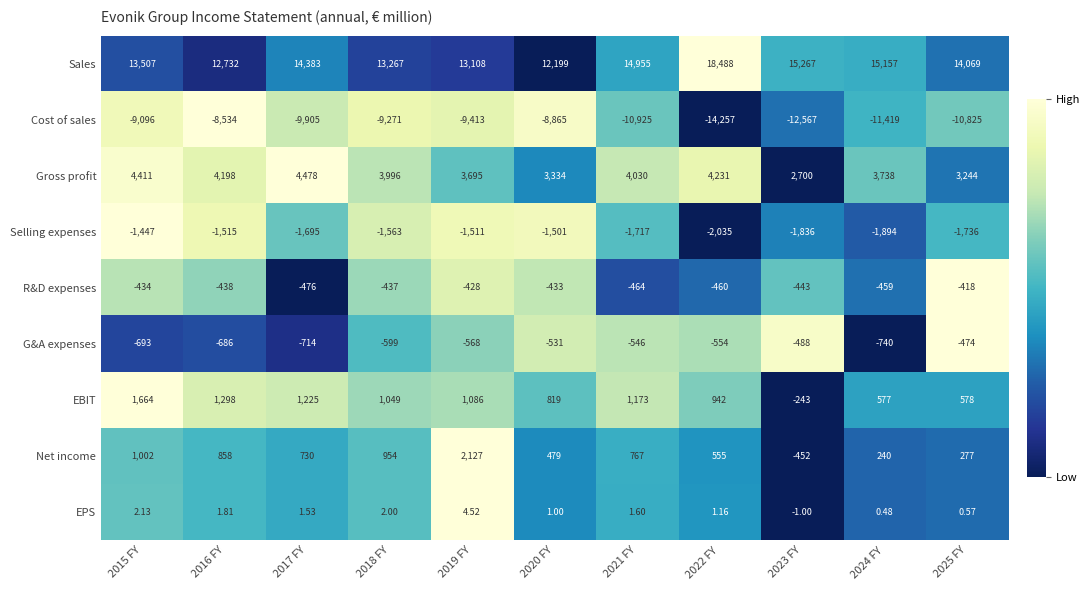

Which series has the largest total across all categories?

Sales